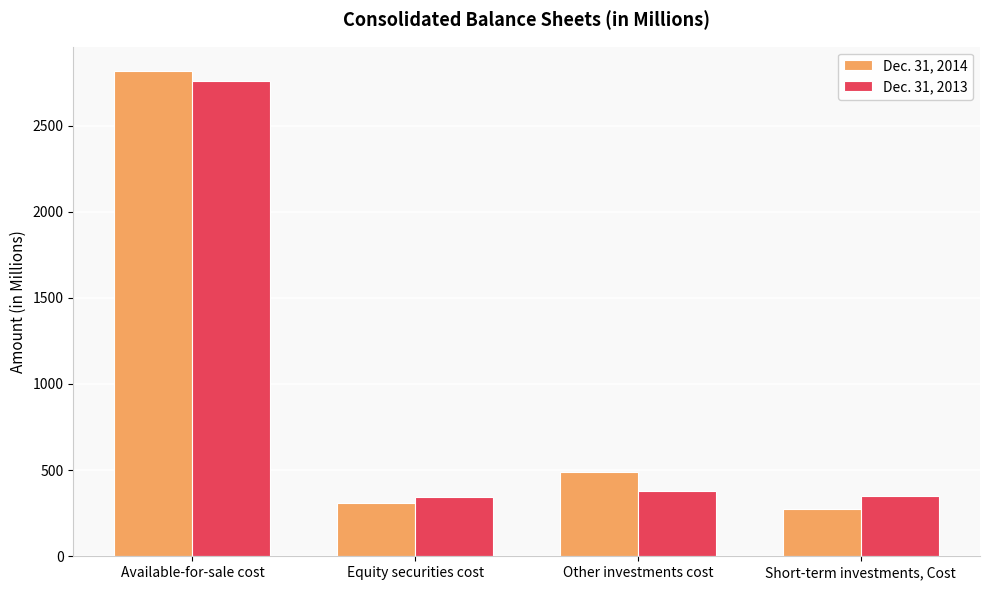

List the labels in order of Dec. 31, 2013 value, smallest first.

Equity securities cost, Short-term investments, Cost, Other investments cost, Available-for-sale cost